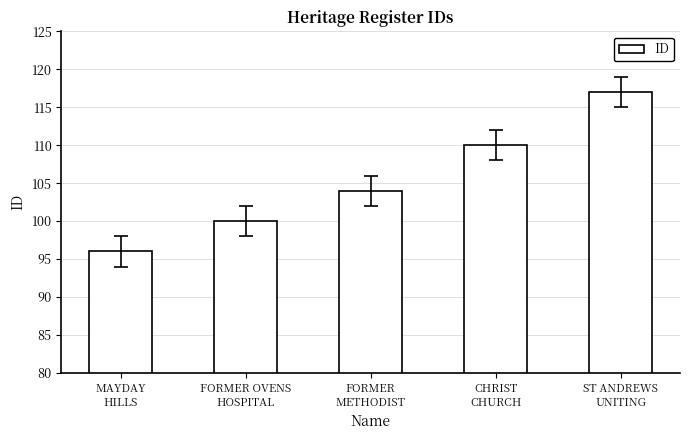

Reading left to right, transcribe all the data shown in this chart.

MAYDAY
HILLS=96	FORMER OVENS
HOSPITAL=100	FORMER
METHODIST=104	CHRIST
CHURCH=110	ST ANDREWS
UNITING=117